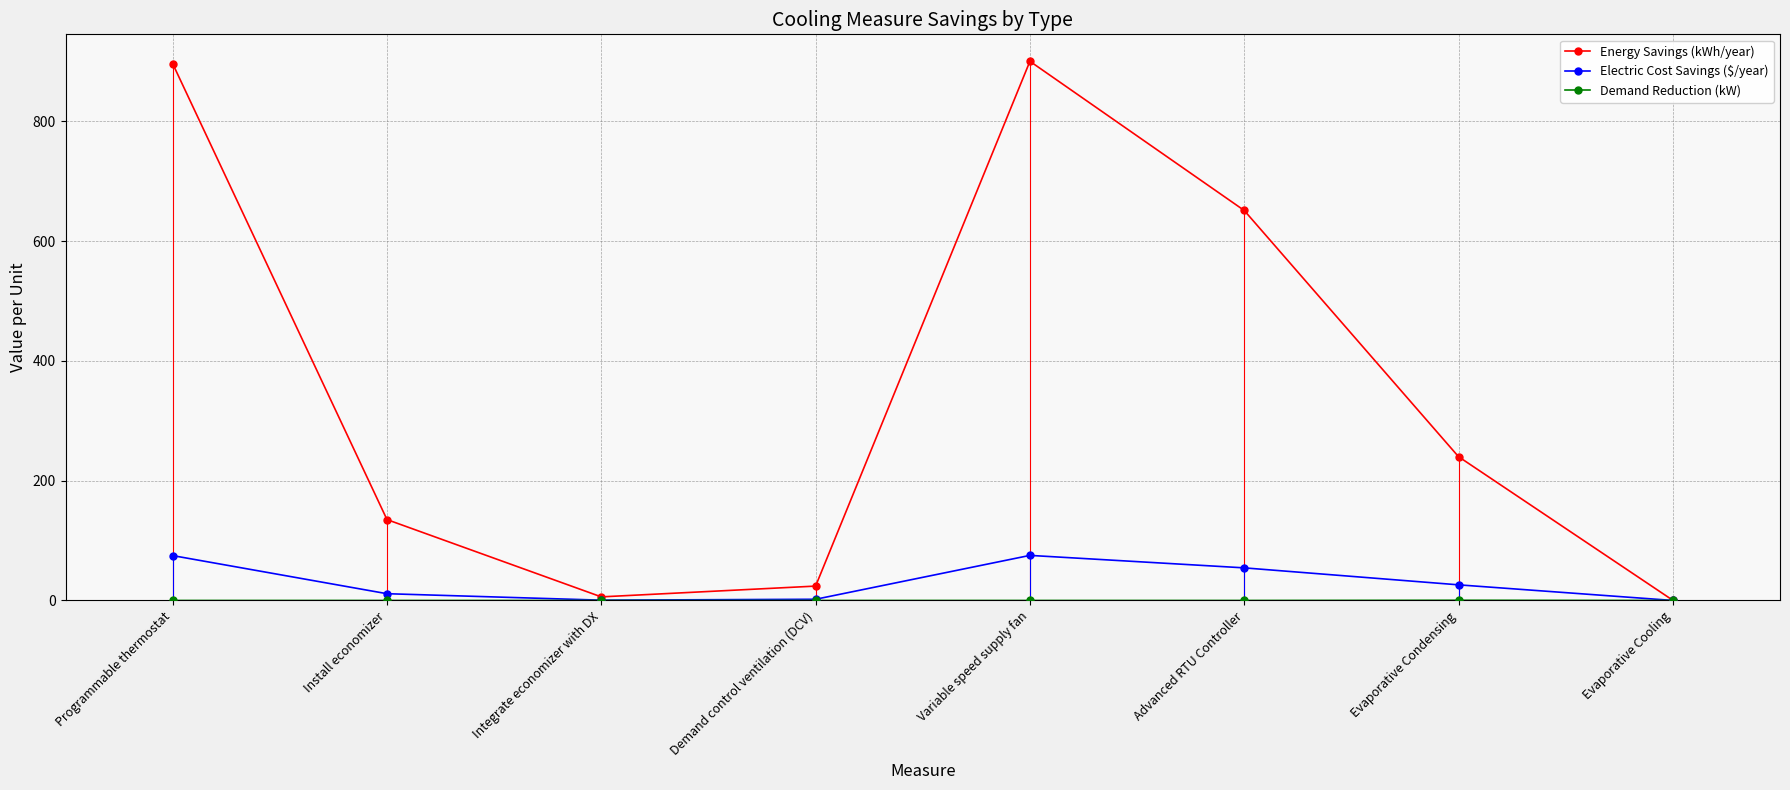

Is the value of Energy Savings (kWh/year) at Demand control ventilation (DCV) greater than the value of Electric Cost Savings ($/year) at Demand control ventilation (DCV)?

Yes